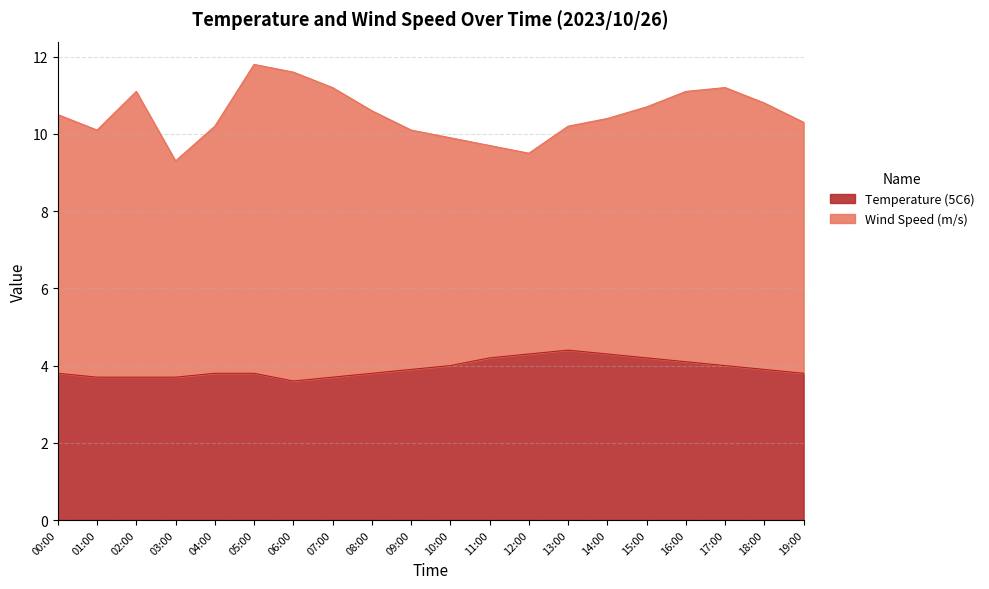

At which category does the data reach its first local valley?

06:00